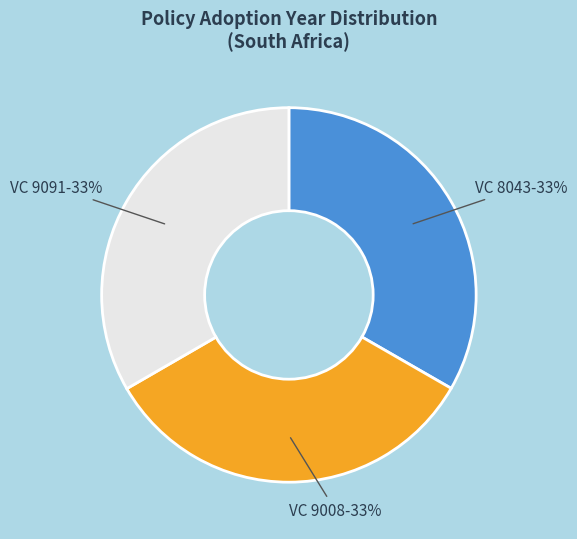

Is there any slice that represents more than half of the pie?

No